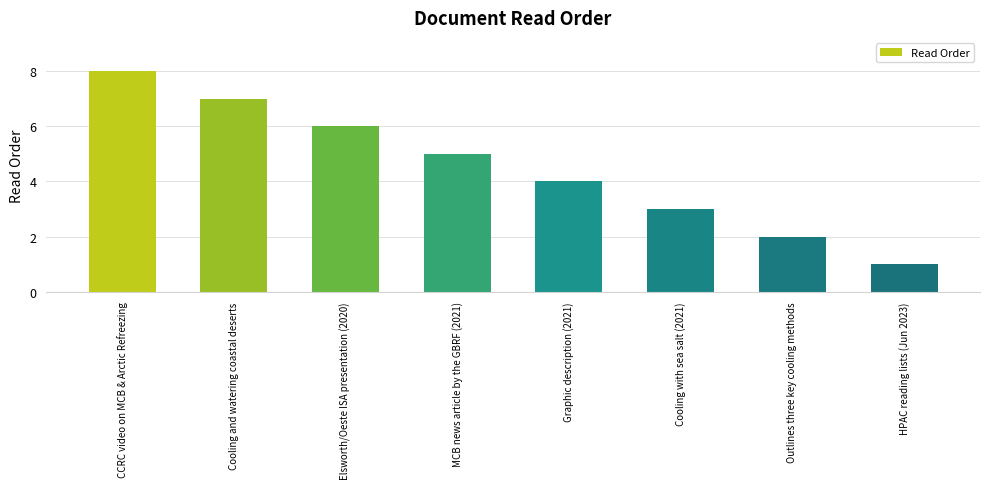

What is the label of the 7th bar from the left?

Outlines three key cooling methods